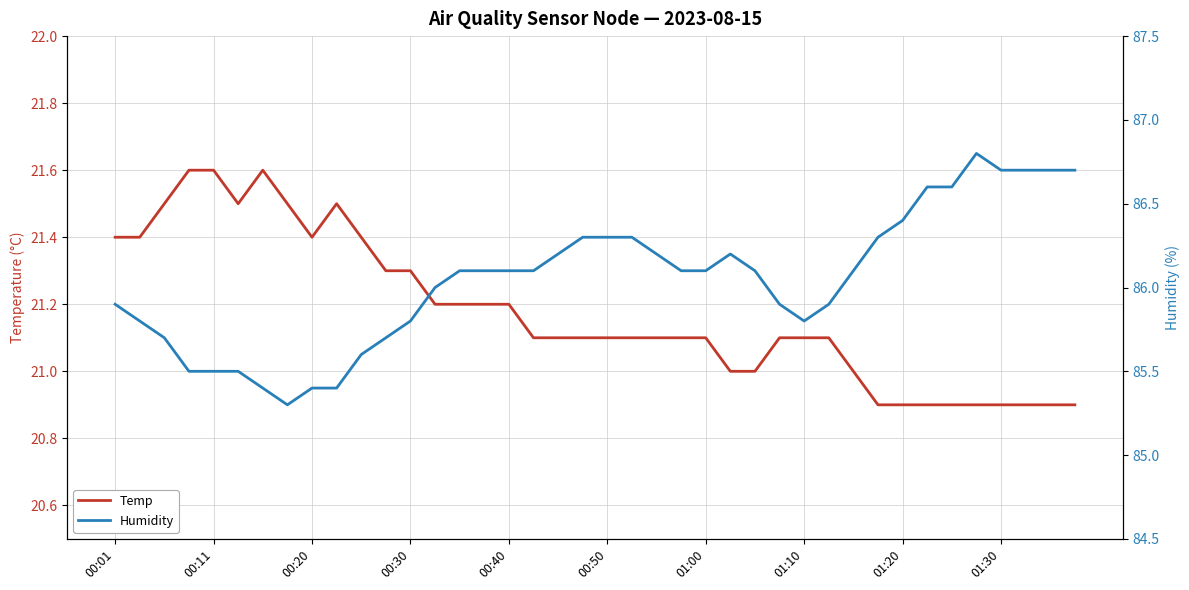

What is the maximum value for Temp?

21.6